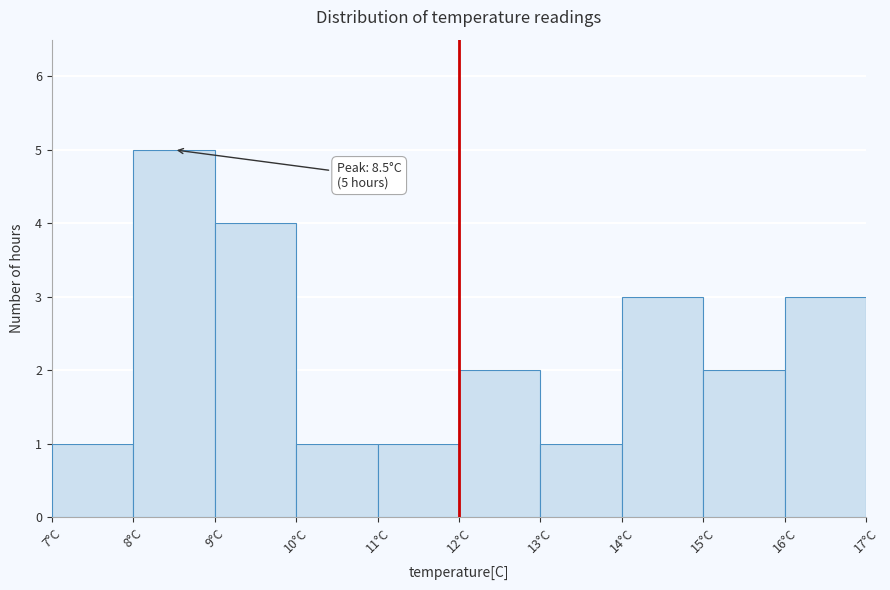

Over which range of the x-axis is the bar tallest?

8 to 9